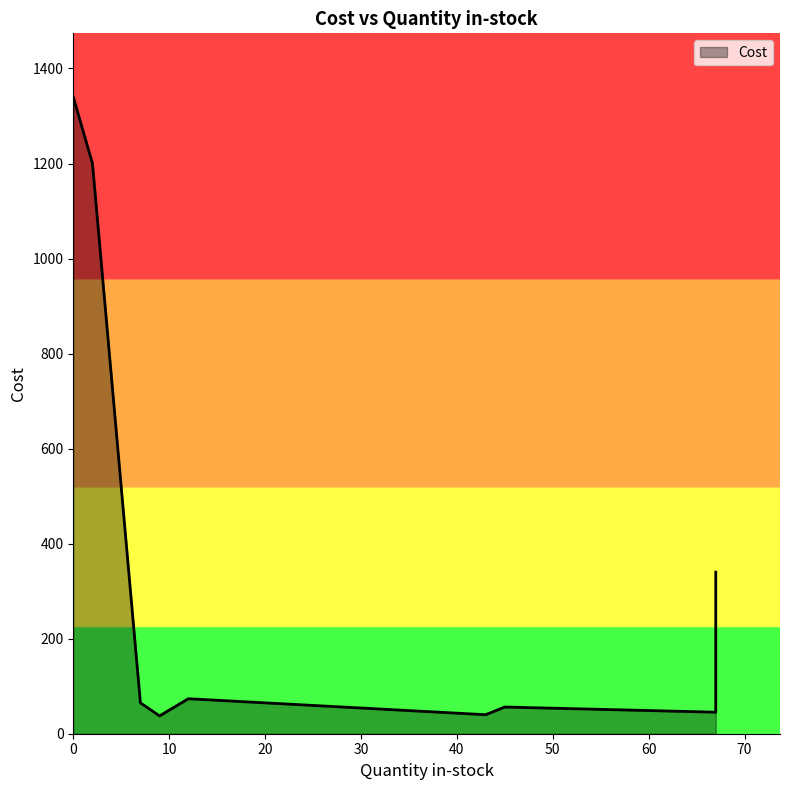

The value at xrm4564-fl is 114.0. True or false?

False